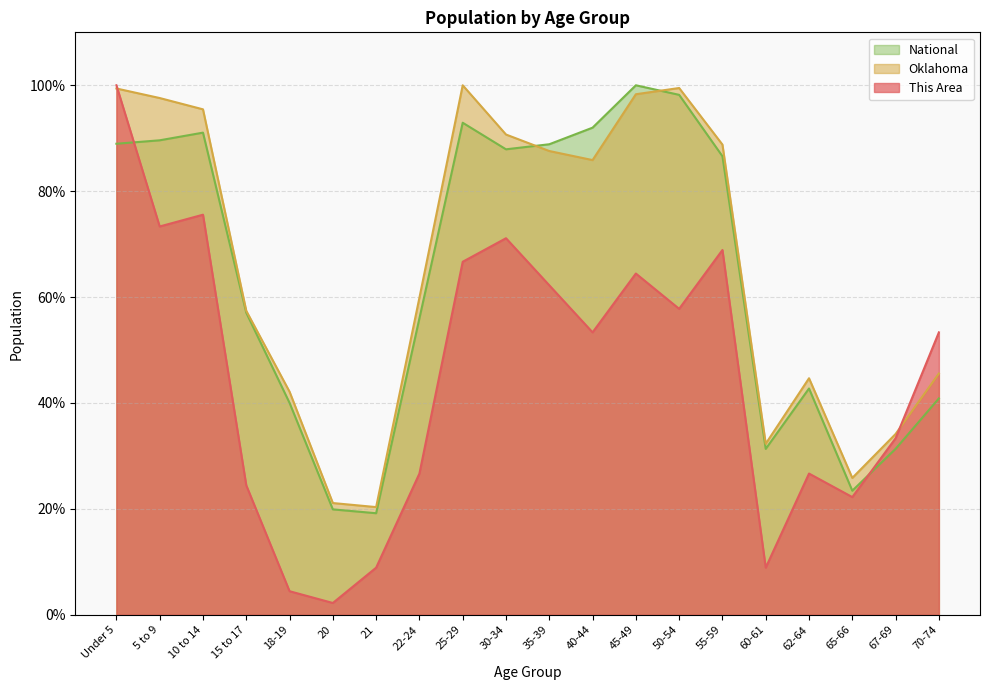

At 65-66, list the series in order from smallest to largest.

This Area, National, Oklahoma